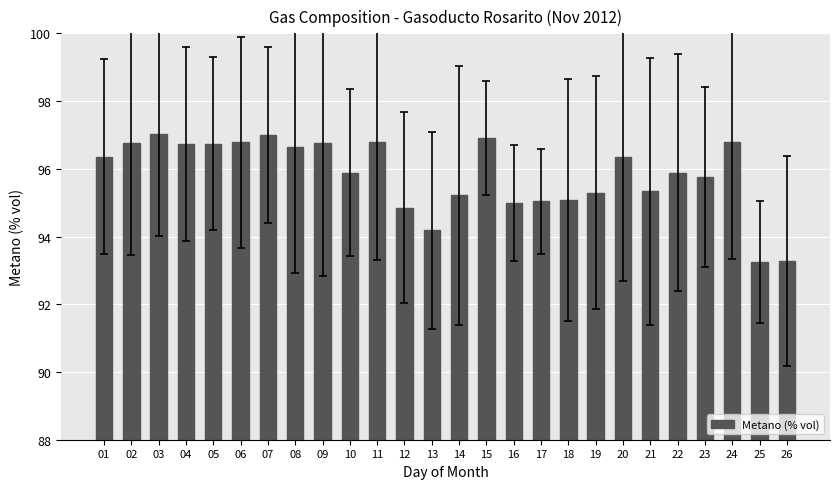

The value at 11 is 96.8. True or false?

True